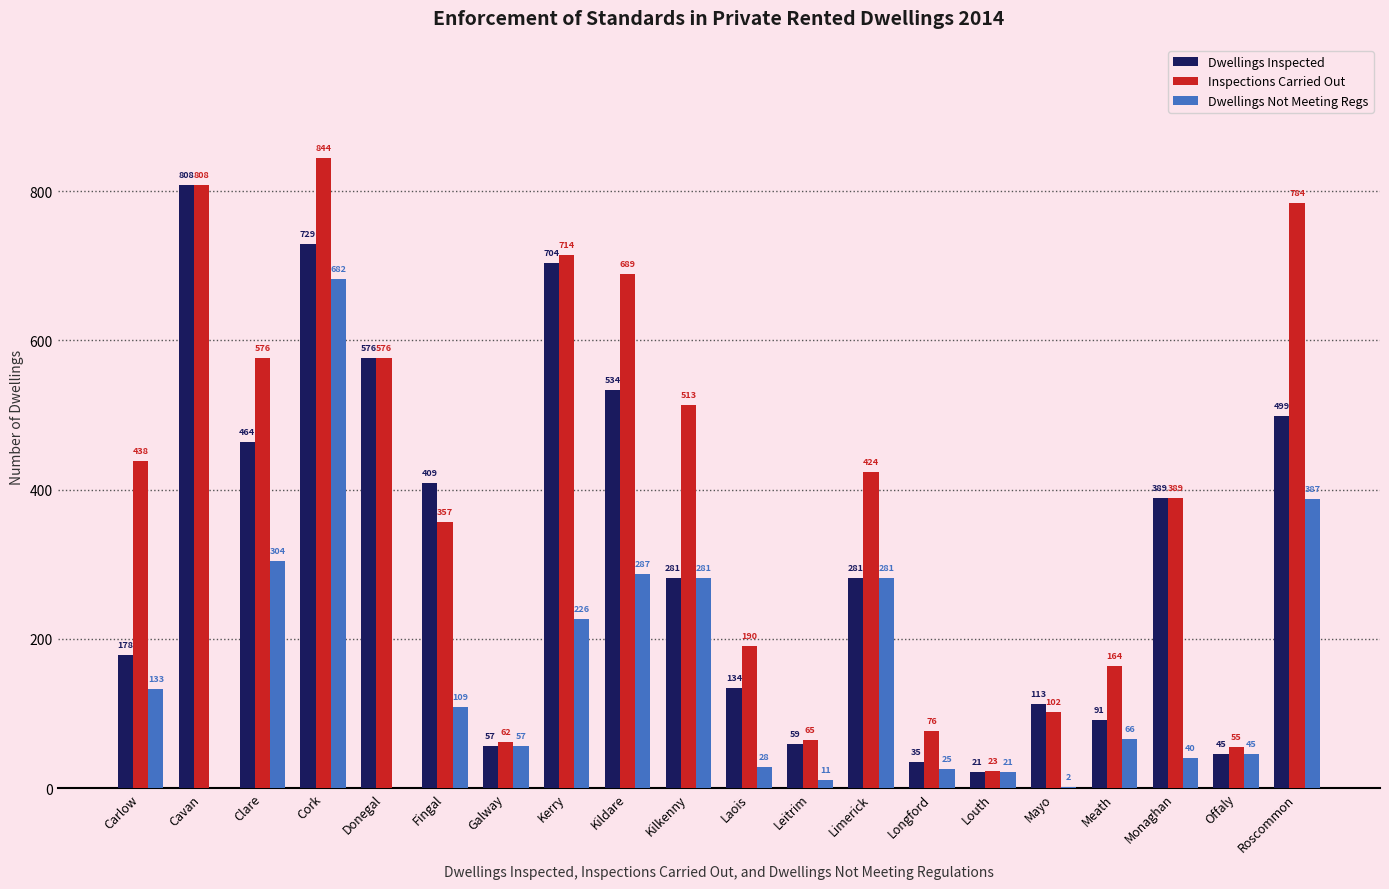

What is the average value of the Dwellings Inspected series?

320